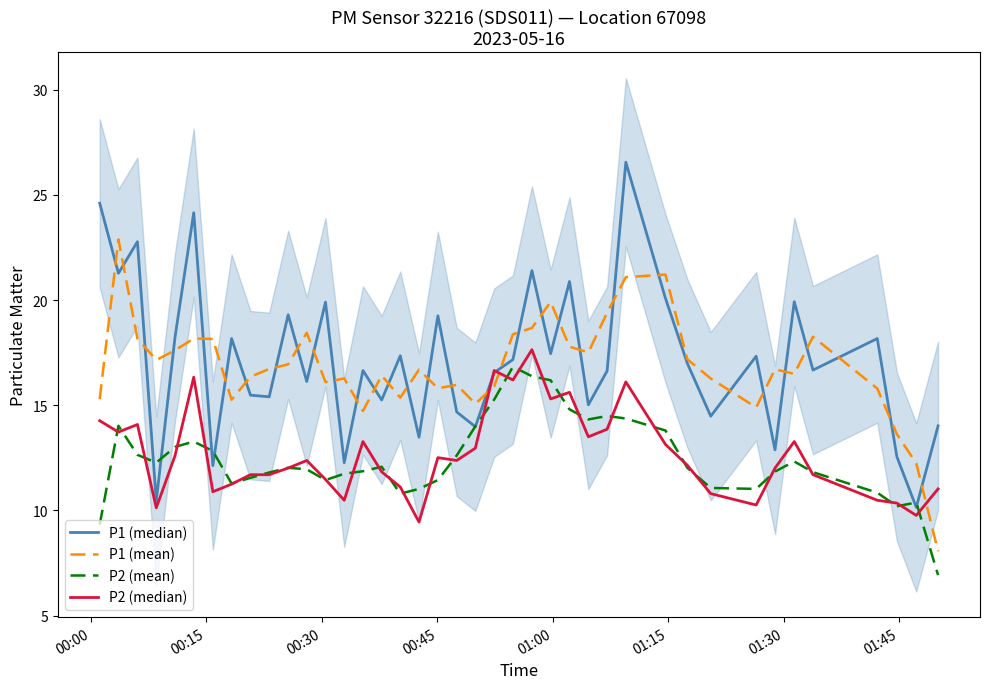

What is the lowest value of the P2 (mean) series?

6.9